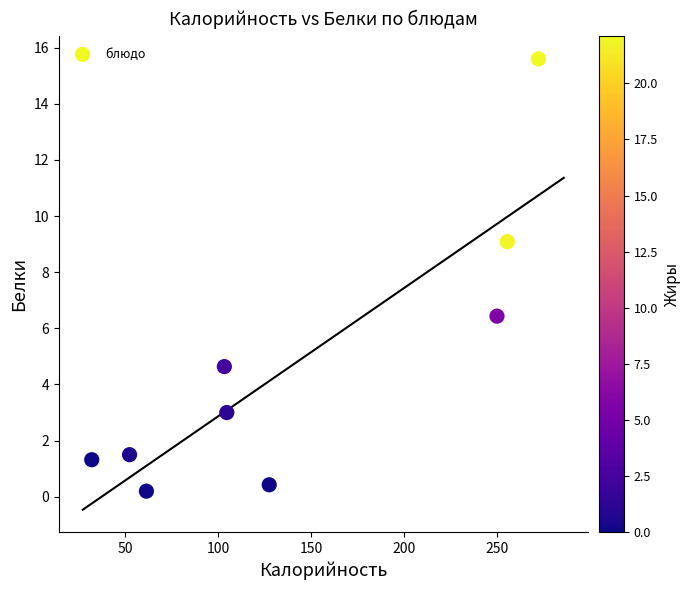

What Y value in the scatter plot is closest to 7?

6.4